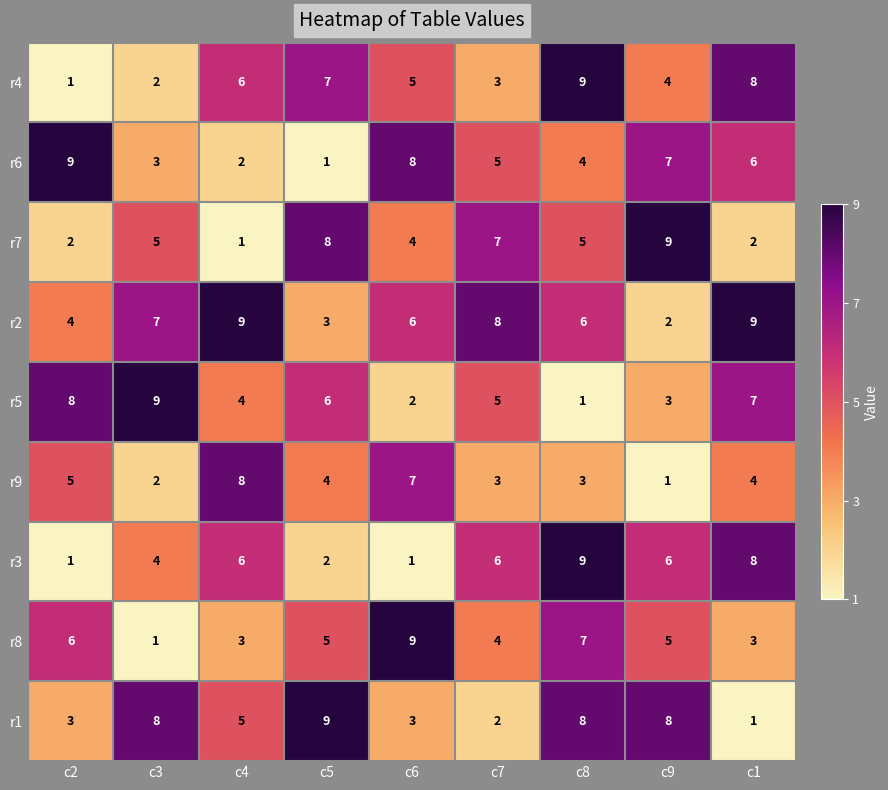

Read the r8 value at c8.

7